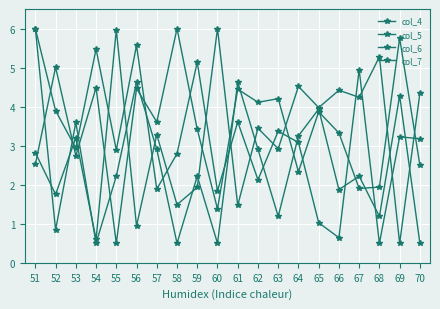

List the labels in order of col_5 value, smallest first.

55, 60, 67, 68, 64, 70, 51, 53, 66, 59, 57, 65, 62, 63, 61, 56, 54, 52, 69, 58